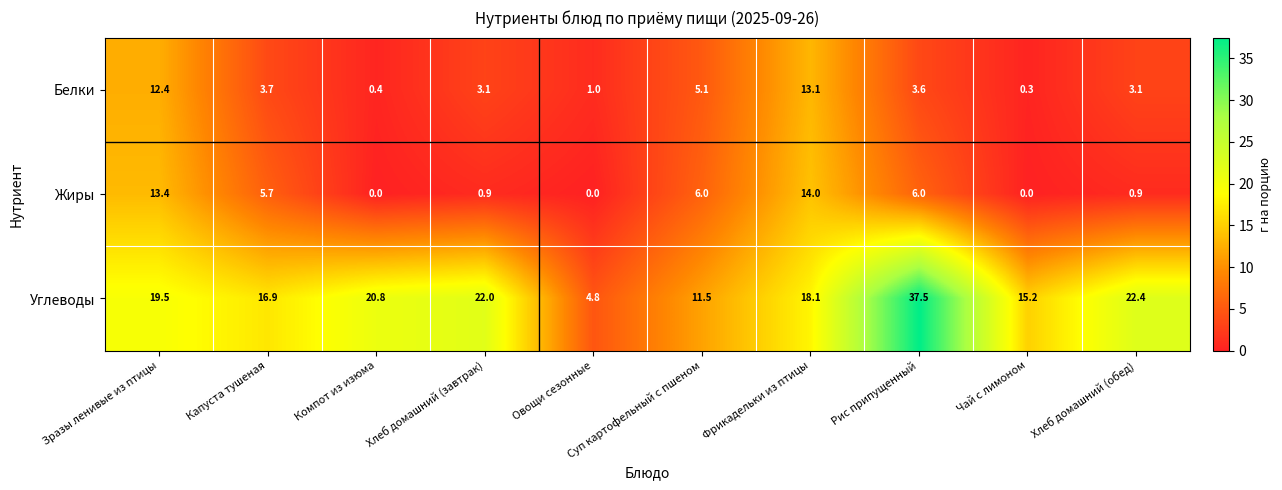

Which label corresponds to the largest value in the chart?

Рис припущенный